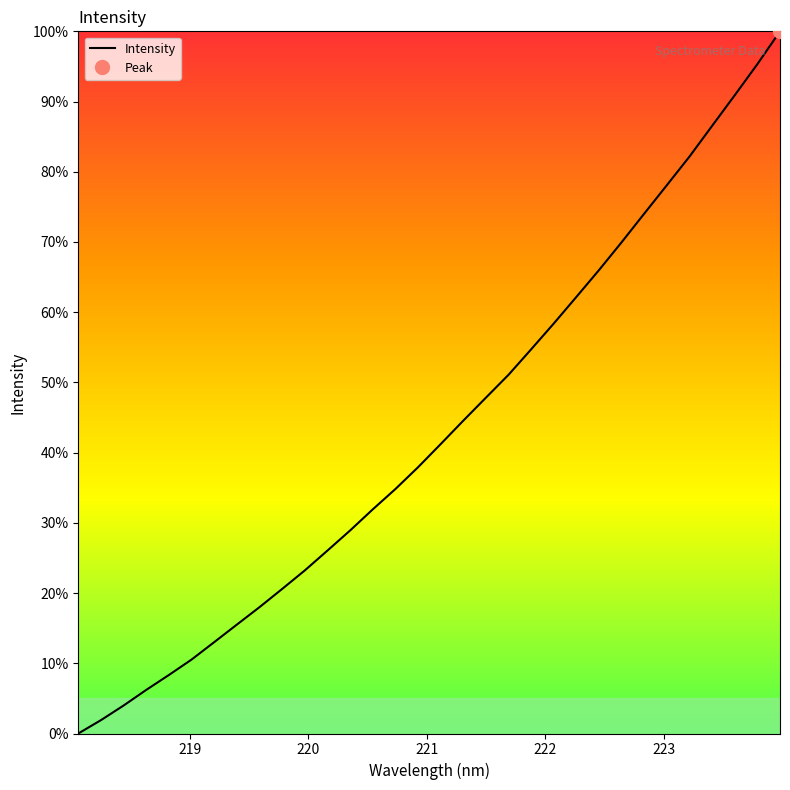

What is the maximum value for Intensity?

100.0